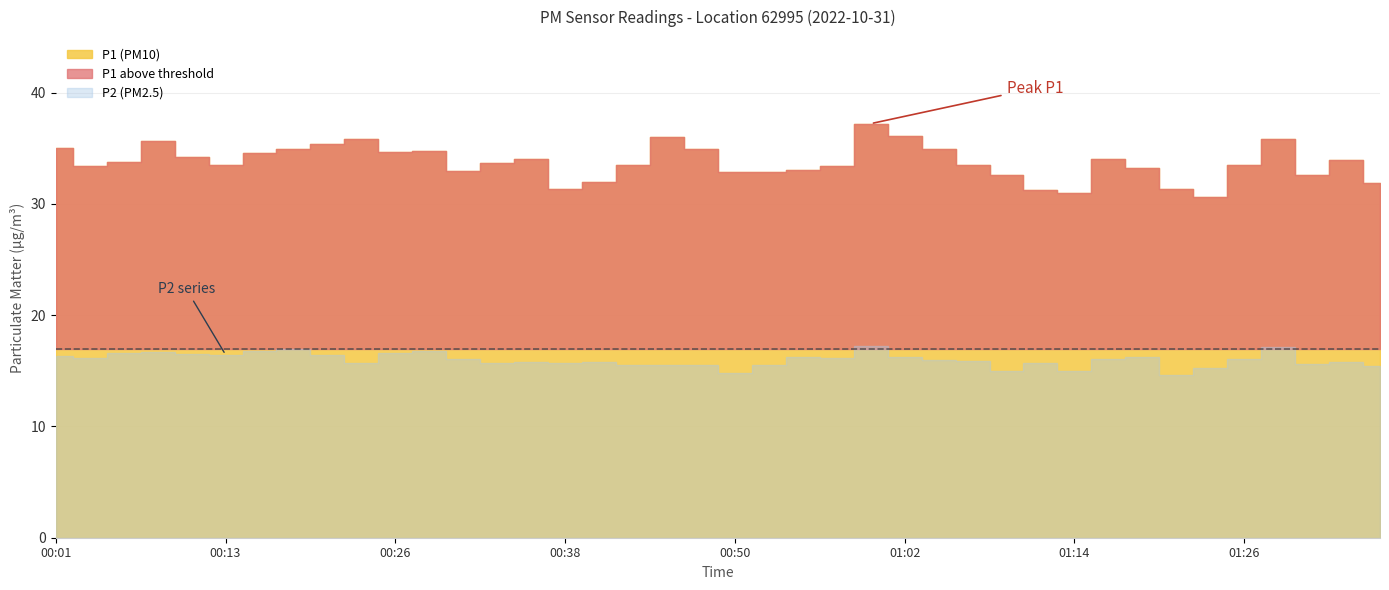

What is the difference between the maximum and minimum values in the P1 series?

6.5